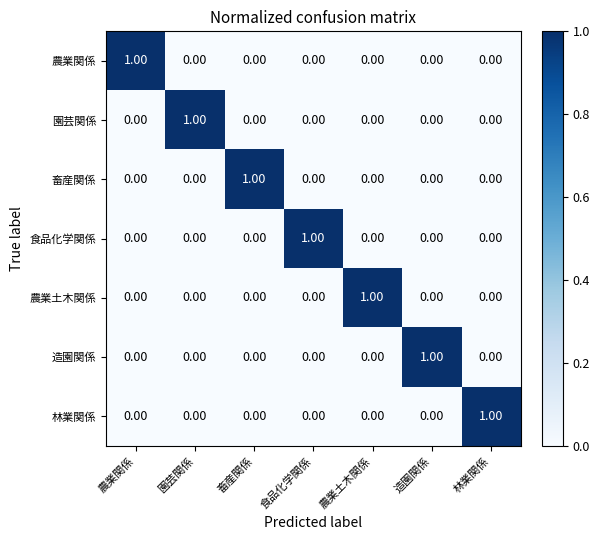

At how many categories does at least one series exceed 0?

7